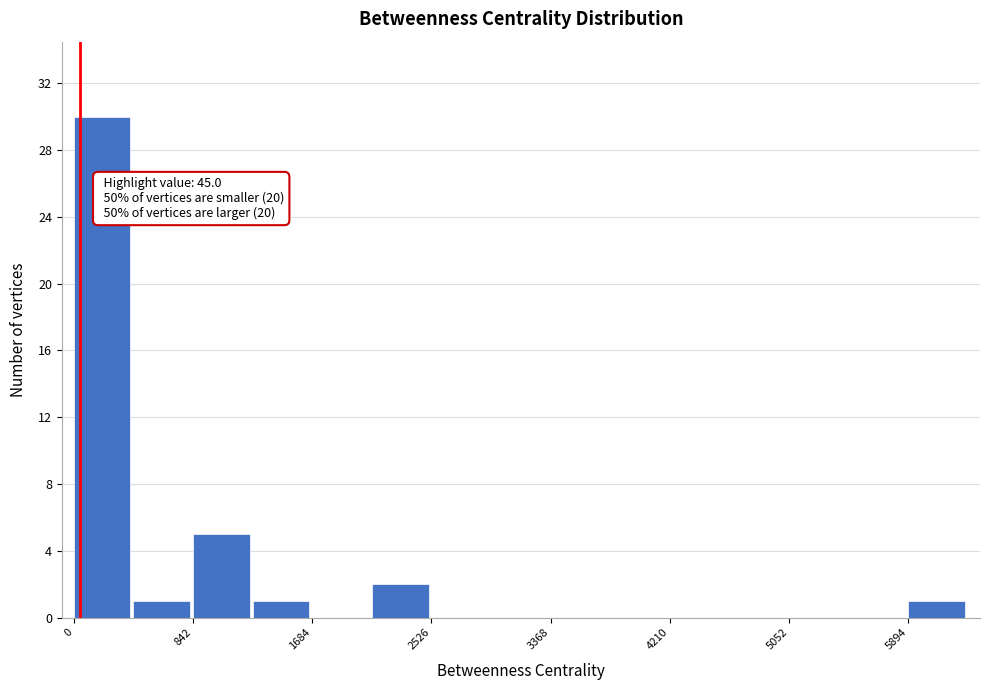

Over which range of the x-axis is the bar tallest?

0 to 400